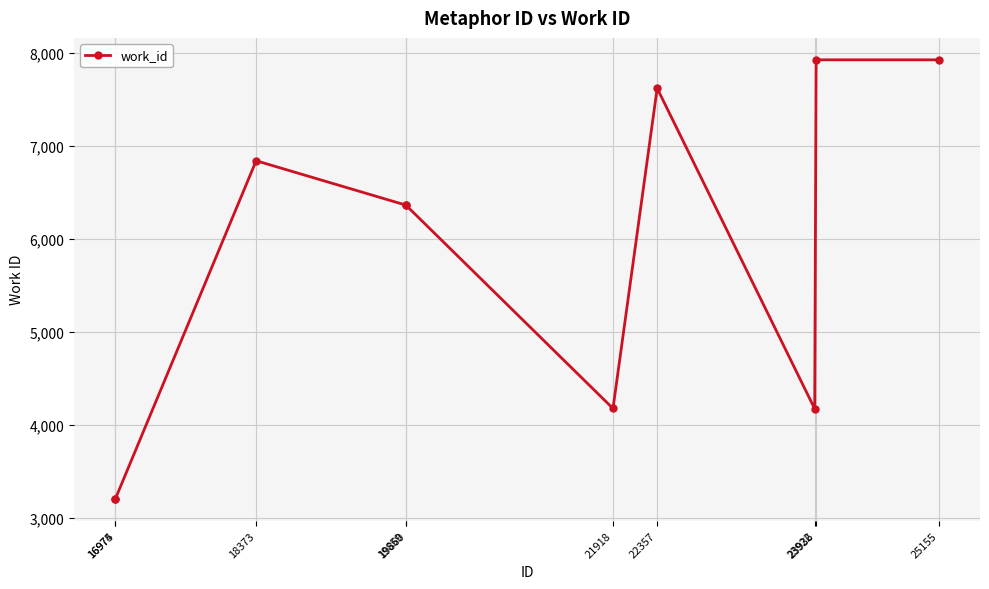

True or false: the data shows 3751 at 19860.

False